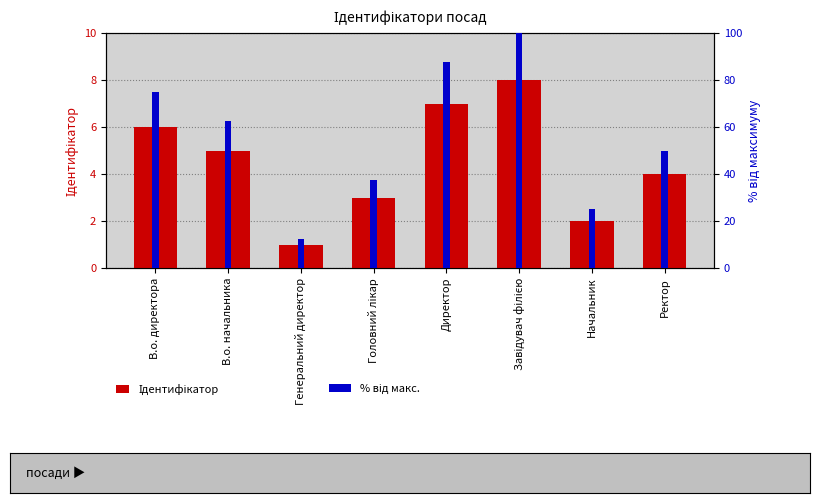

What are all the series names shown in the legend?

Ідентифікатор, % від макс.